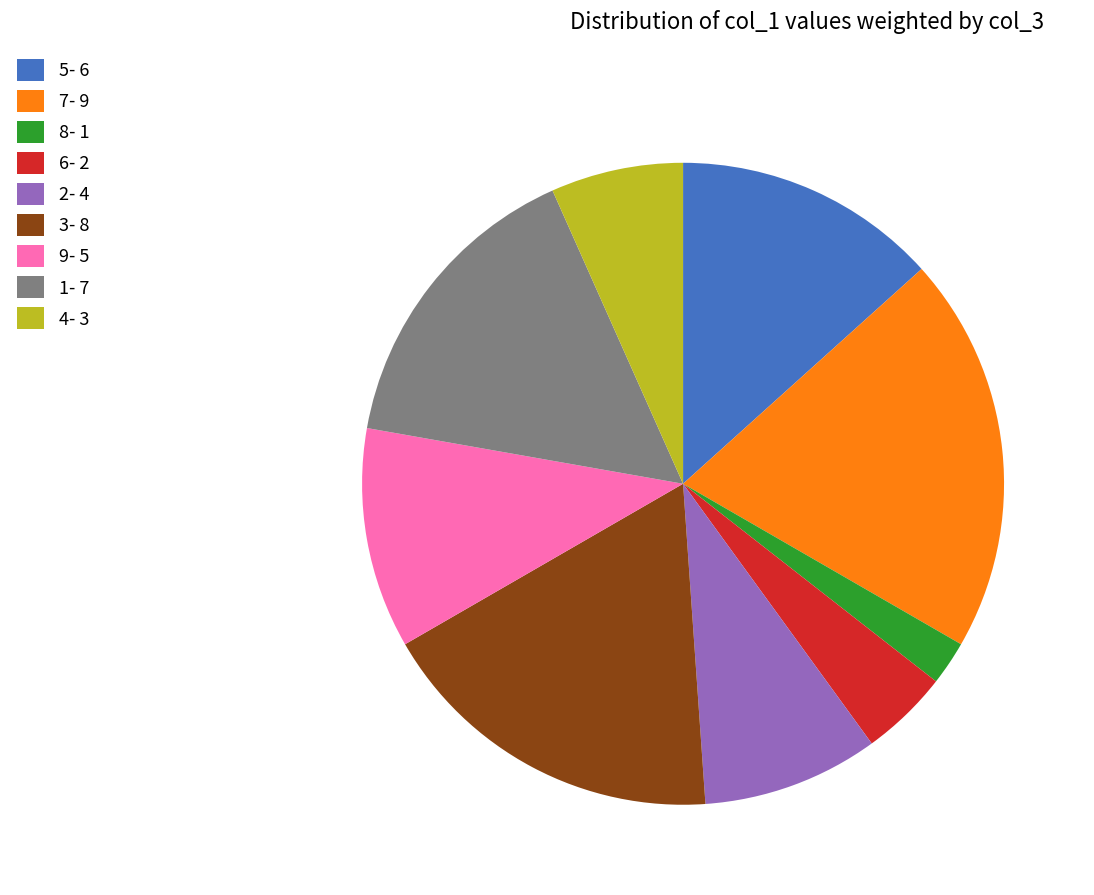

Rank the categories by value from highest to lowest.

7, 3, 1, 5, 9, 2, 4, 6, 8